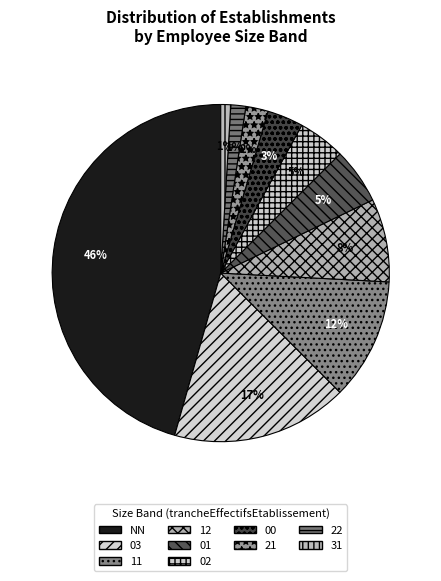

Which category has the smallest portion of the pie?

31